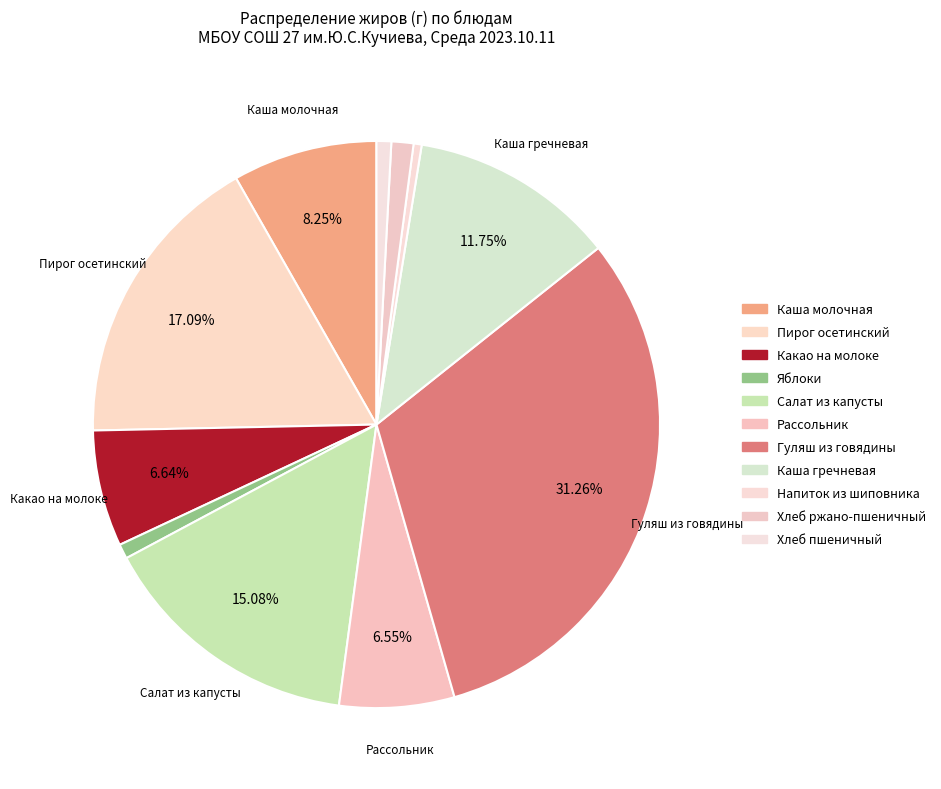

Which category has the biggest portion of the pie?

Гуляш из говядины